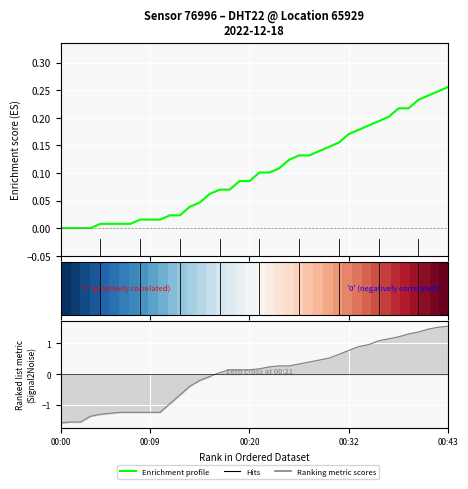

What is the difference between the maximum and minimum values in the Enrichment profile series?

0.3